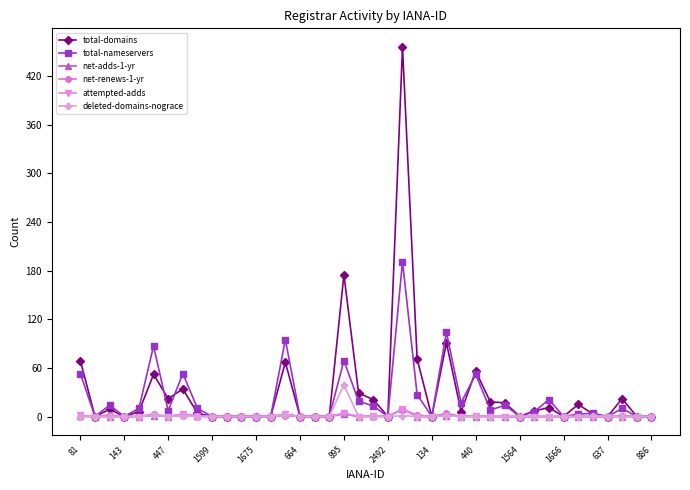

Which series has the largest range (max minus min)?

total-domains